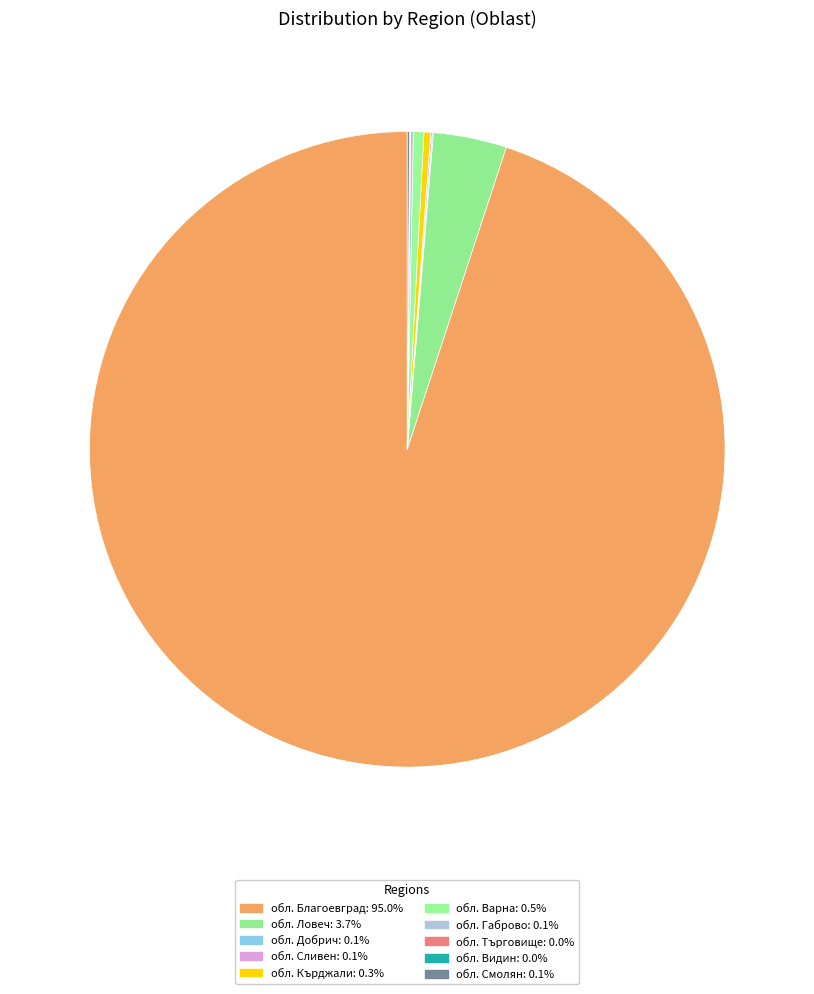

Which slice is the largest?

обл. Благоевград